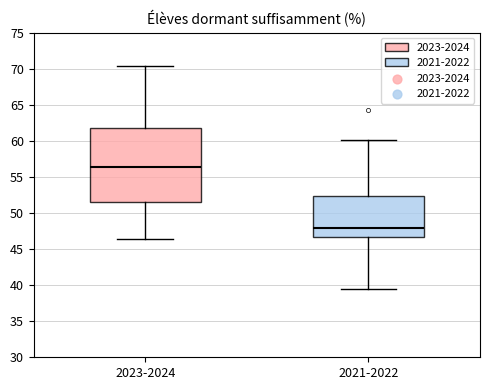

Which box has the lowest median line?

2021-2022